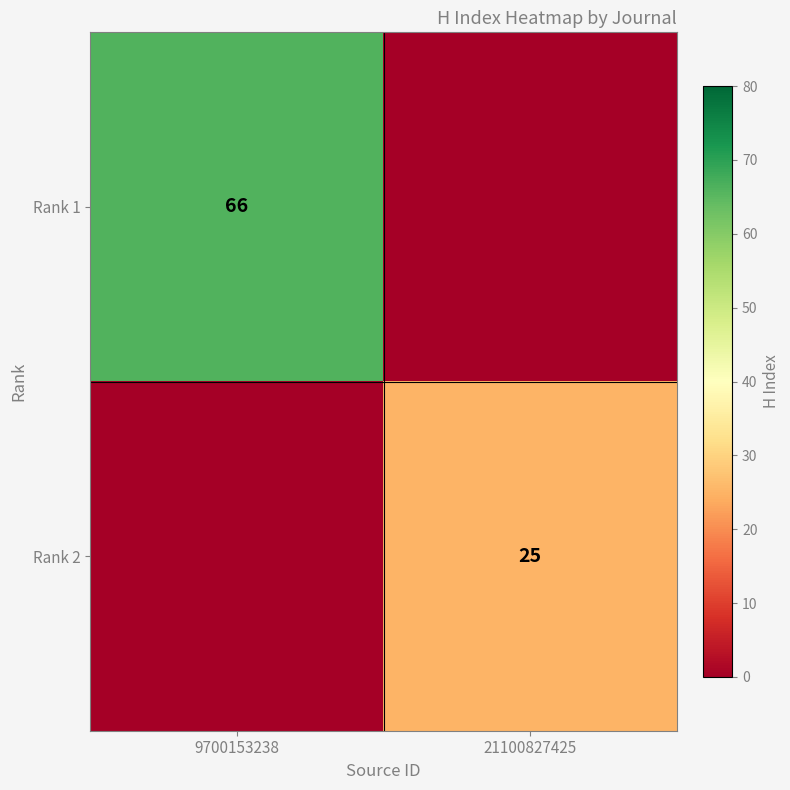

At how many categories does at least one series exceed 52?

1